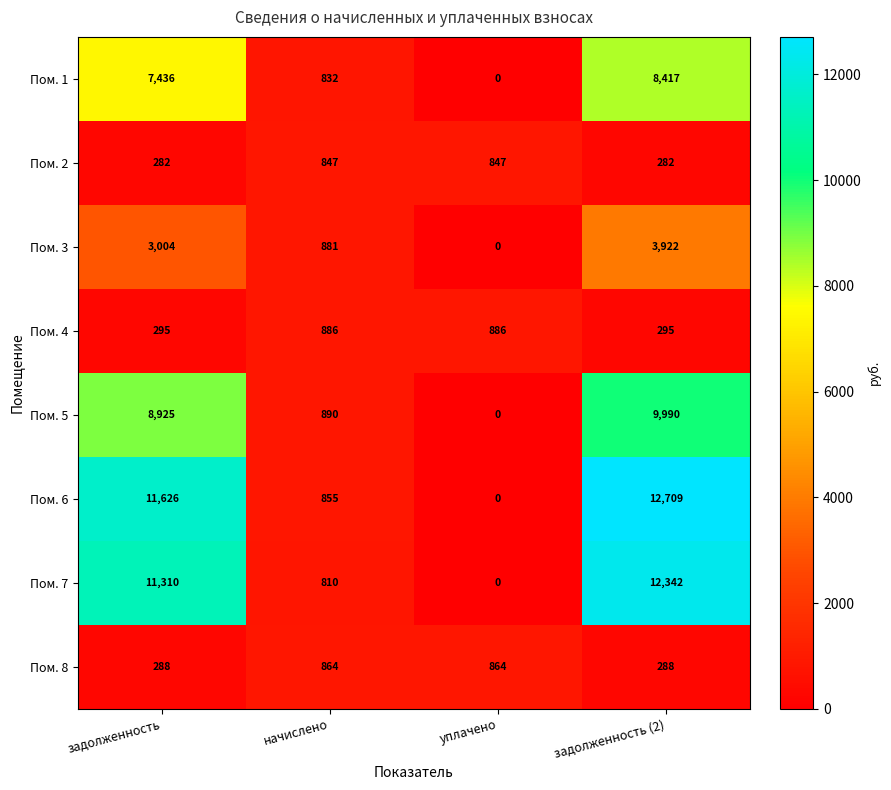

What is the difference between the second highest and minimum values in the Пом. 5 series?

8925